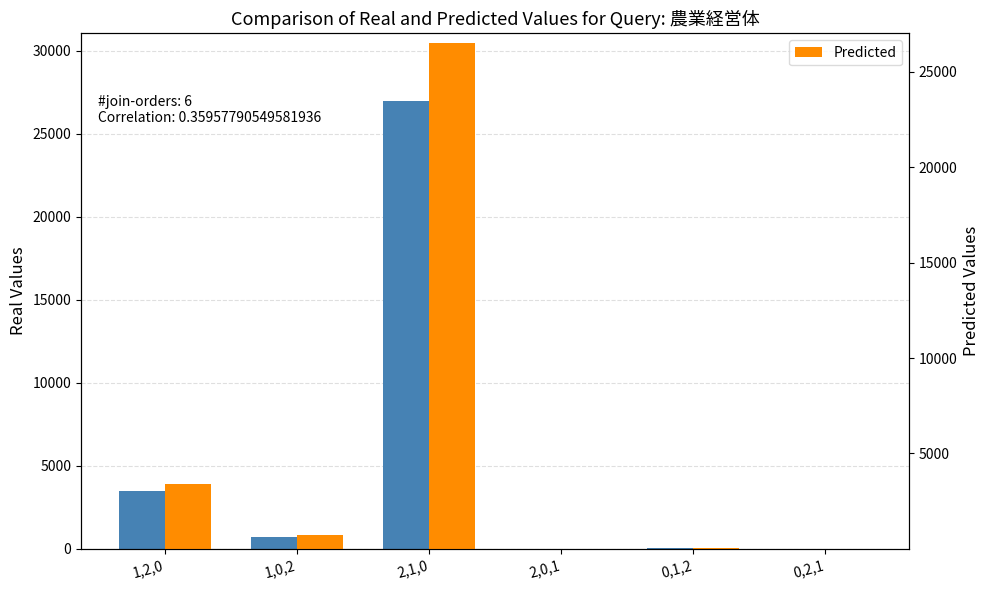

What is the maximum value shown in the chart?

26988